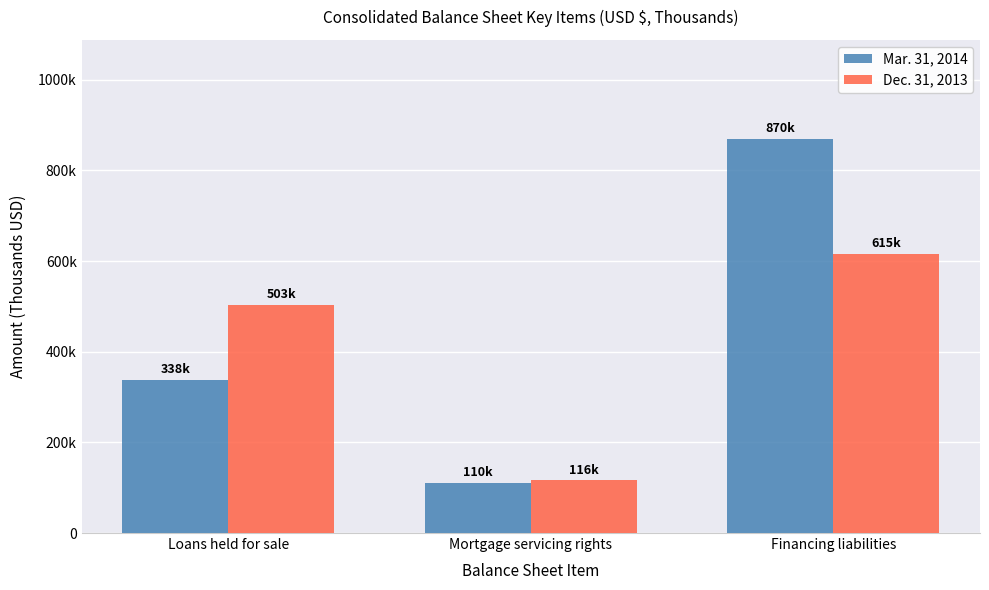

Reading left to right, transcribe all the data shown in this chart.

Mar. 31, 2014: Loans held for sale=338228	Mortgage servicing rights=110826	Financing liabilities=870462
Dec. 31, 2013: Loans held for sale=503753	Mortgage servicing rights=116029	Financing liabilities=615576